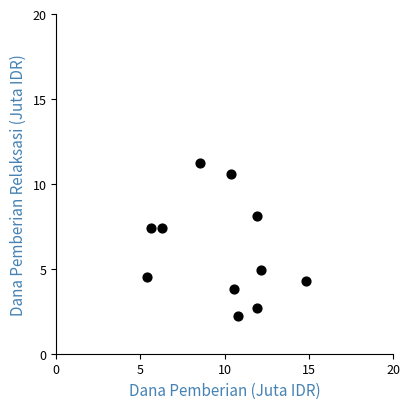

What is the range of X values (max minus min)?

9.4